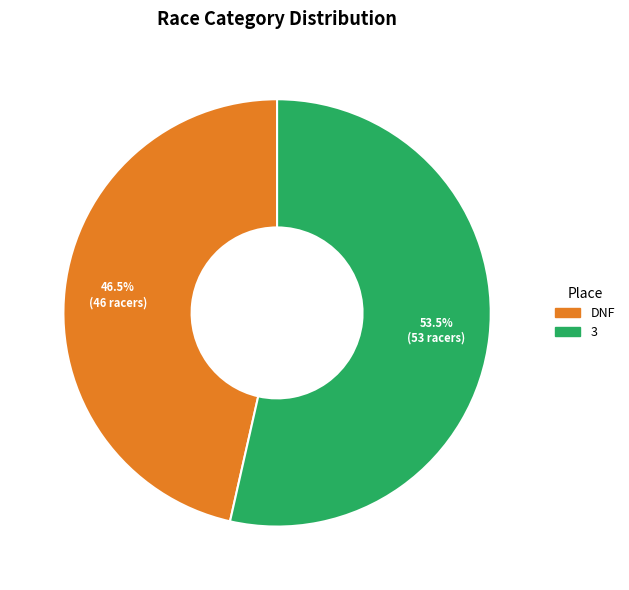

Combined, do DNF and 3 account for over 50%?

Yes